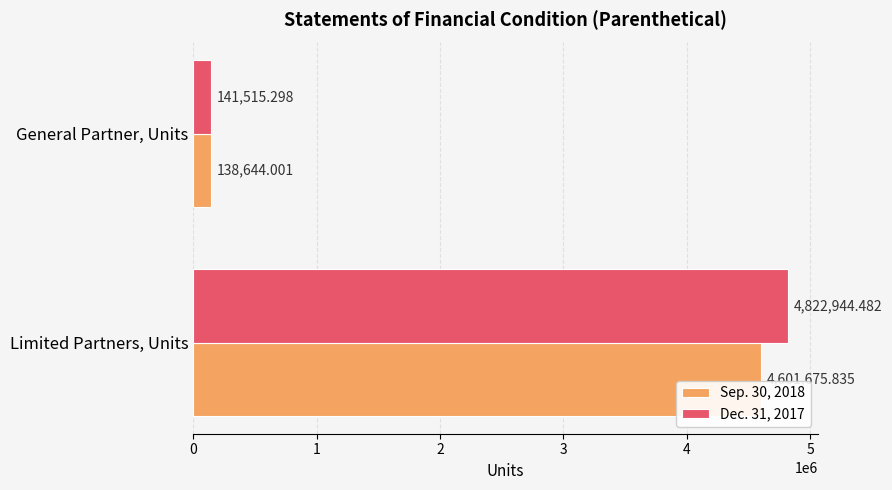

At which label does Dec. 31, 2017 reach its minimum?

General Partner, Units